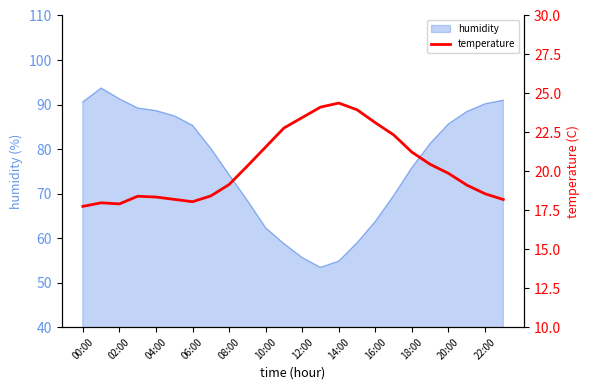

The humidity series shows 62.3 at 10:00. True or false?

True